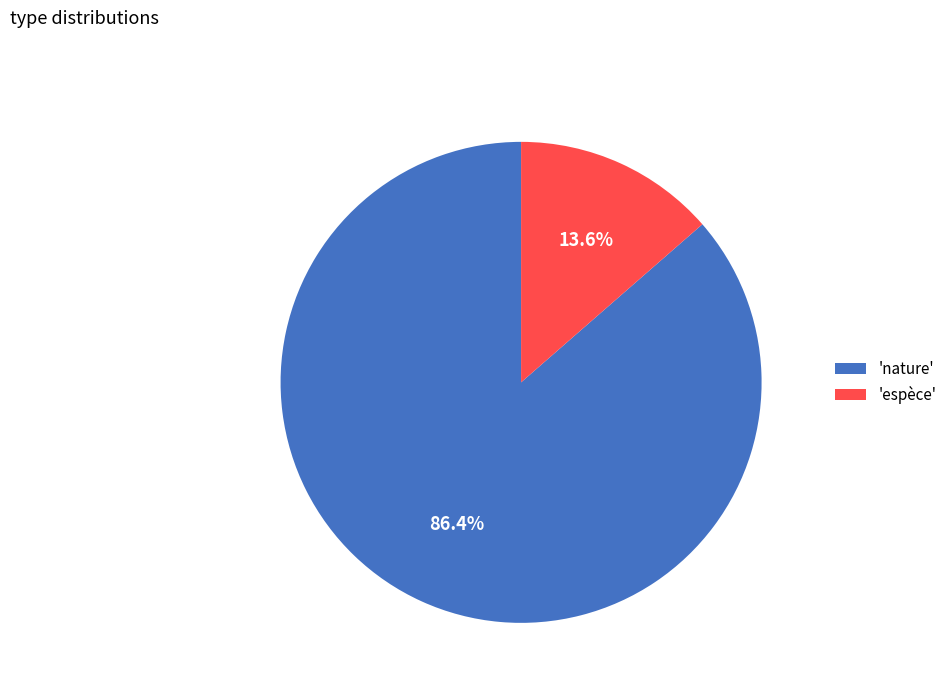

Which category accounts for the majority?

'nature'